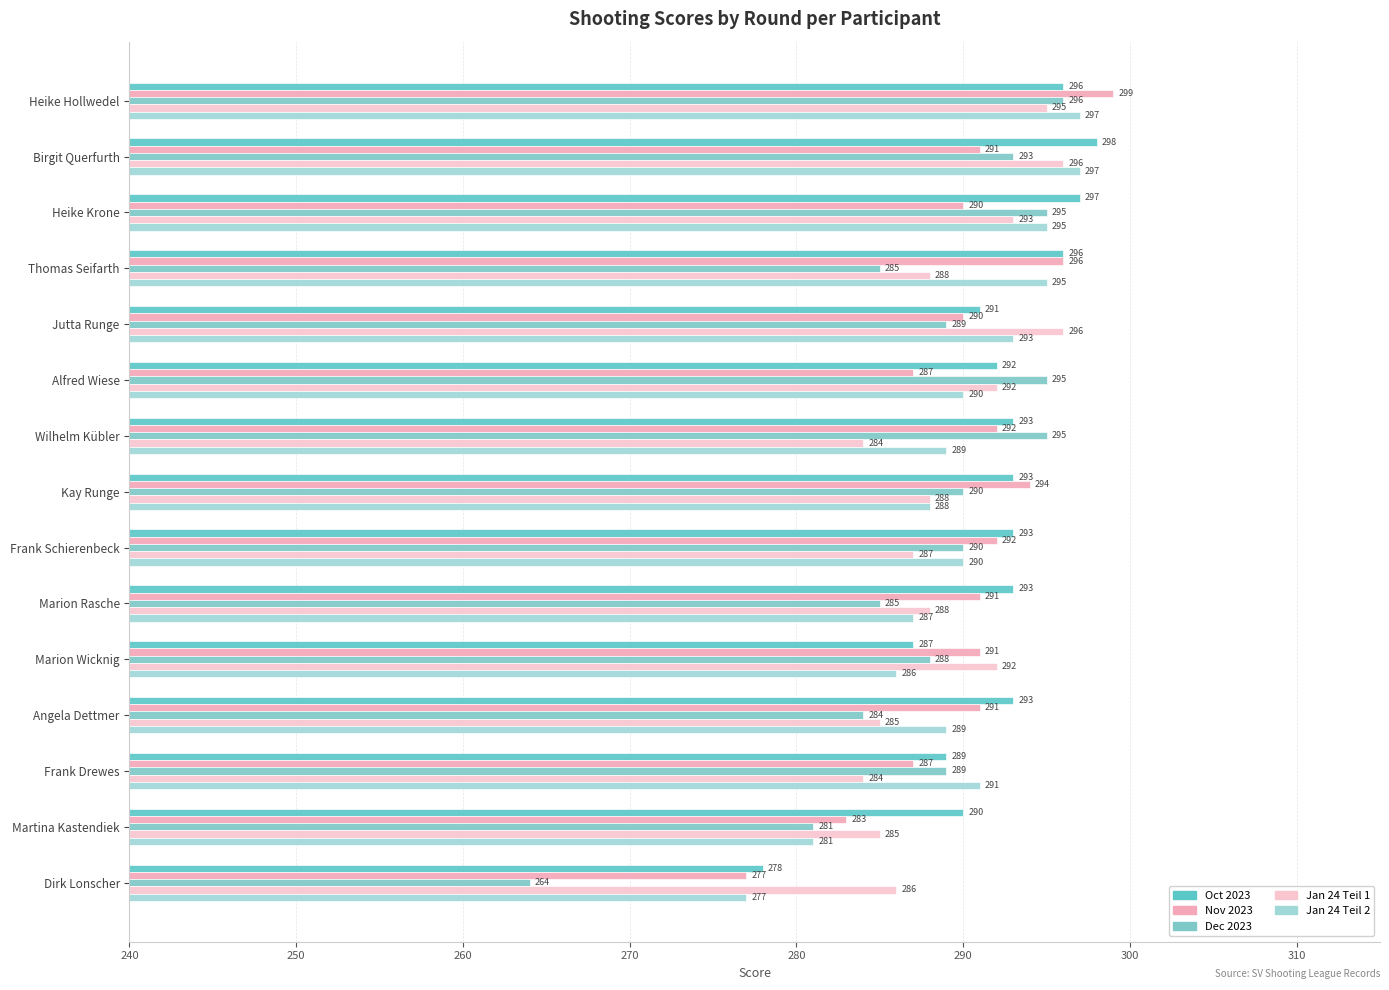

How many data points does each series have?

15